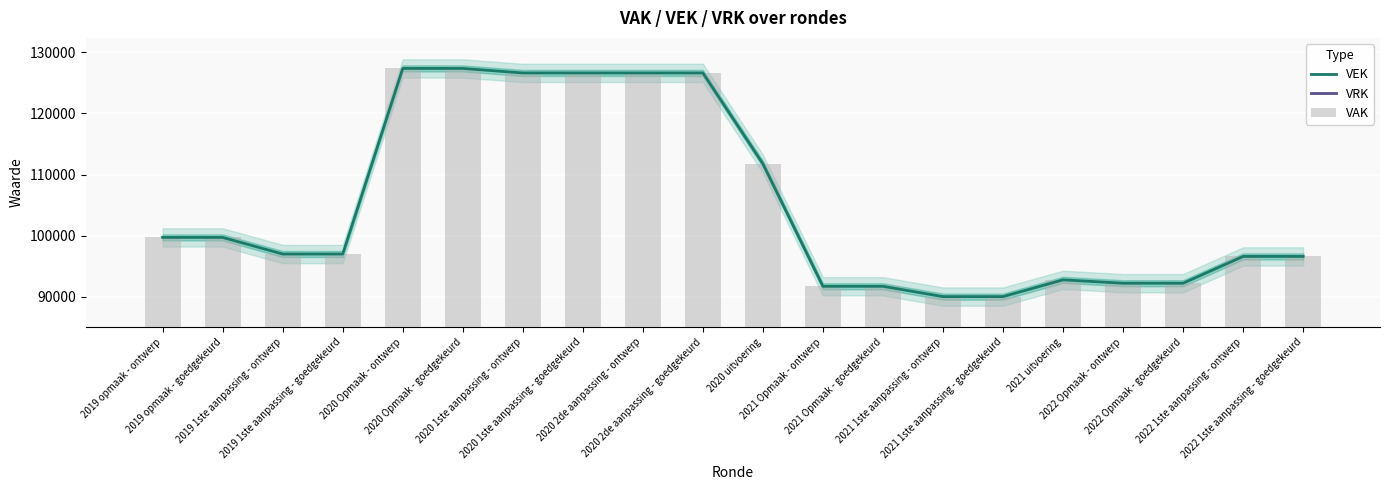

At which label does VEK reach its peak?

2020 Opmaak - ontwerp